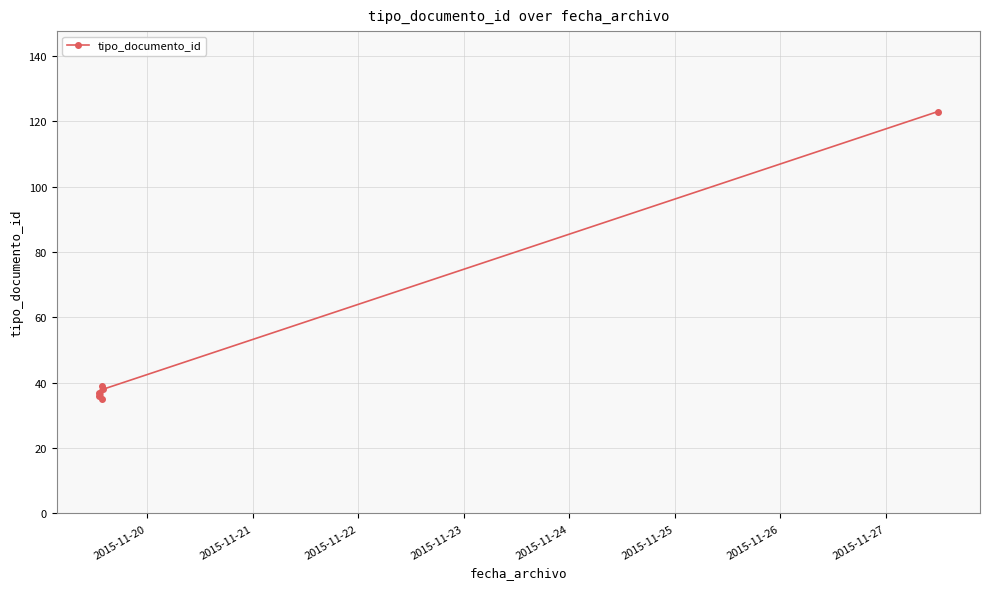

True or false: there are more than 1 points higher than both neighbors.

False